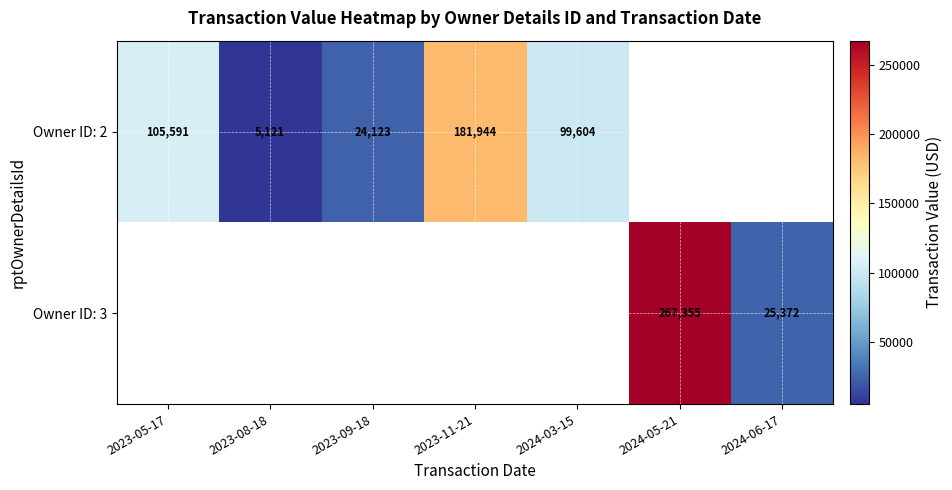

How many distinct data groups are displayed?

2